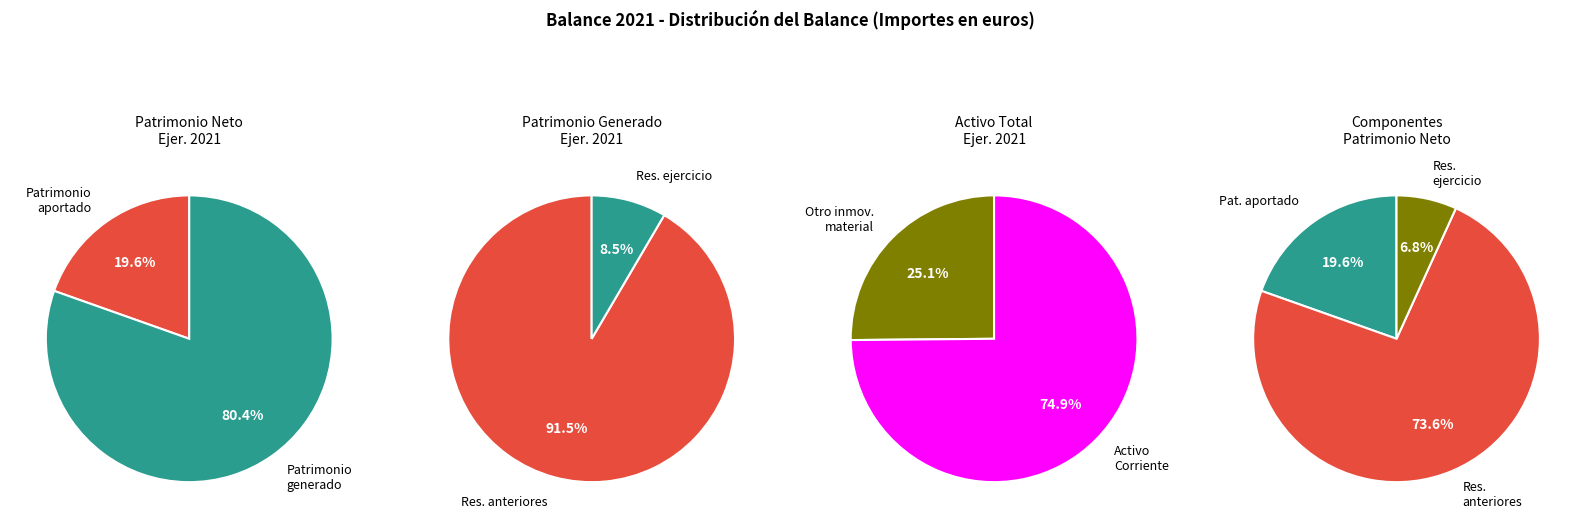

Does any single category account for the majority?

Yes